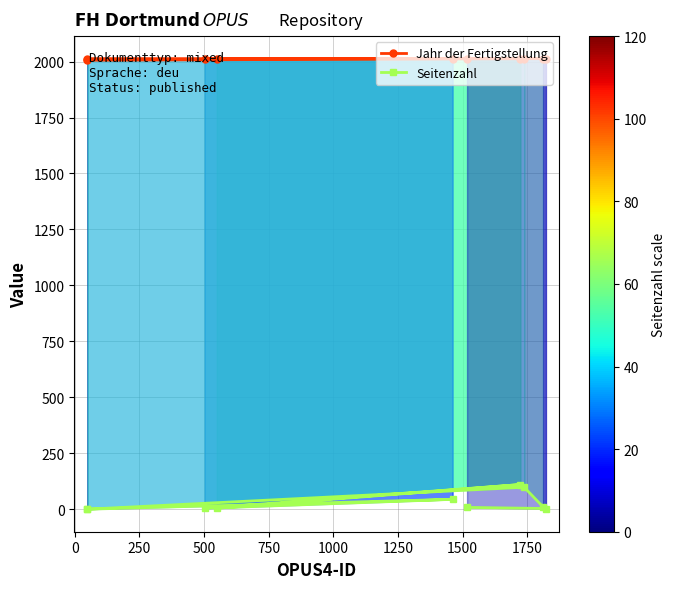

What is the value of the Seitenzahl point at the 7th from the left?

110